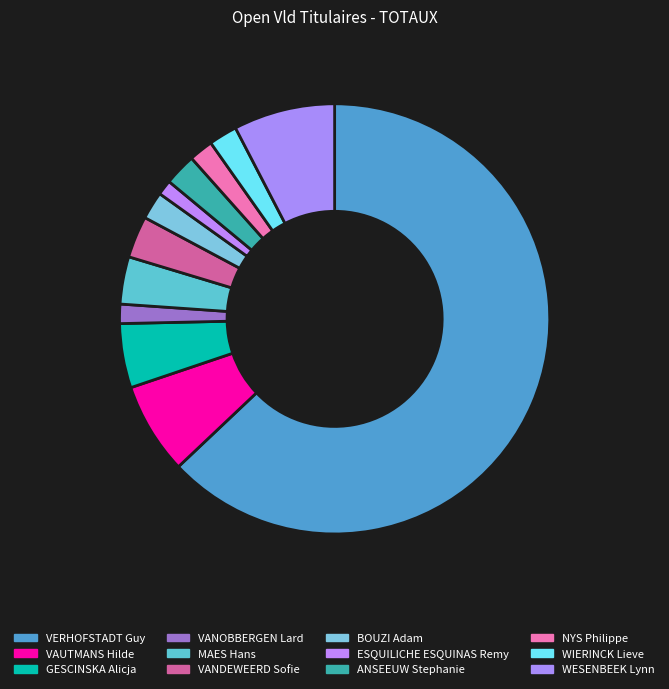

True or false: MAES Hans accounts for 1% of the total.

False